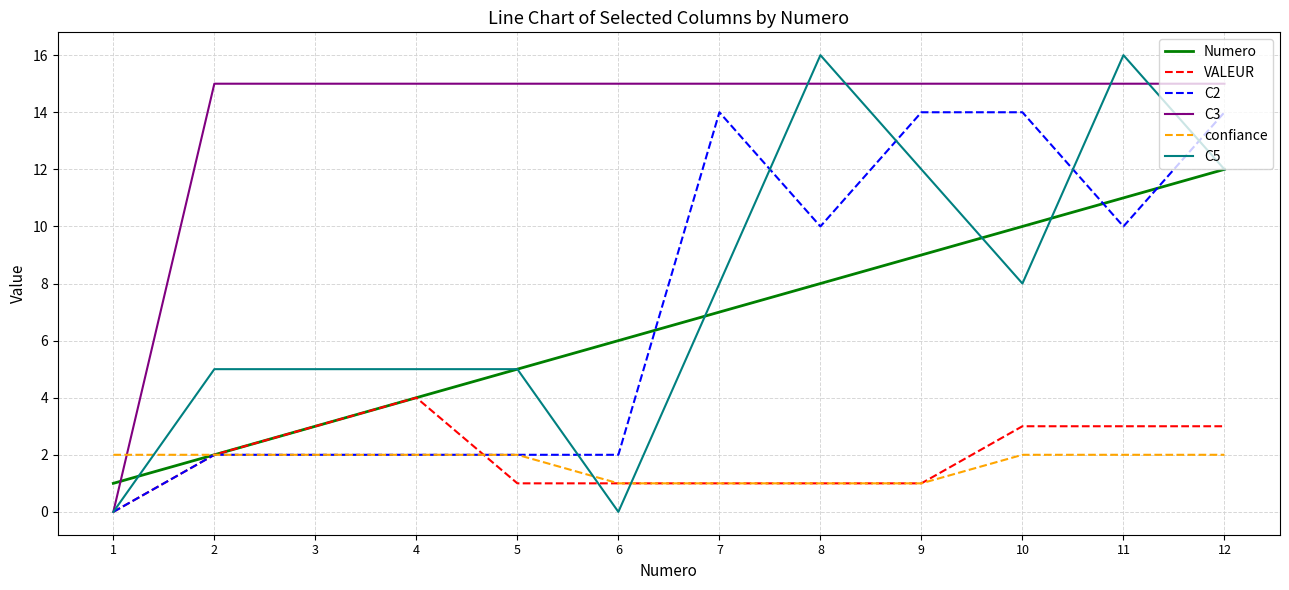

Reading left to right, list all the values displayed in this chart.

Numero: 1=1	2=2	3=3	4=4	5=5	6=6	7=7	8=8	9=9	10=10	11=11	12=12
VALEUR: 1=0	2=2	3=3	4=4	5=1	6=1	7=1	8=1	9=1	10=3	11=3	12=3
C2: 1=0	2=2	3=2	4=2	5=2	6=2	7=14	8=10	9=14	10=14	11=10	12=14
C3: 1=0	2=15	3=15	4=15	5=15	6=15	7=15	8=15	9=15	10=15	11=15	12=15
confiance: 1=2	2=2	3=2	4=2	5=2	6=1	7=1	8=1	9=1	10=2	11=2	12=2
C5: 1=0	2=5	3=5	4=5	5=5	6=0	7=8	8=16	9=12	10=8	11=16	12=12